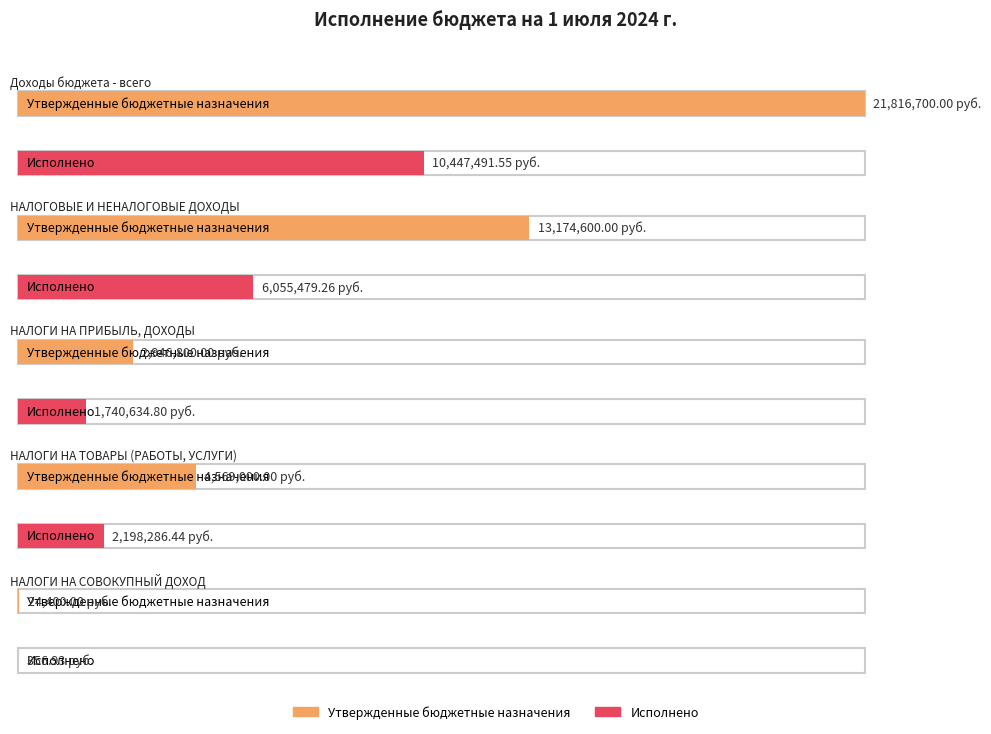

What is the label of the 4th bar from the left?

НАЛОГИ НА ТОВАРЫ (РАБОТЫ, УСЛУГИ)